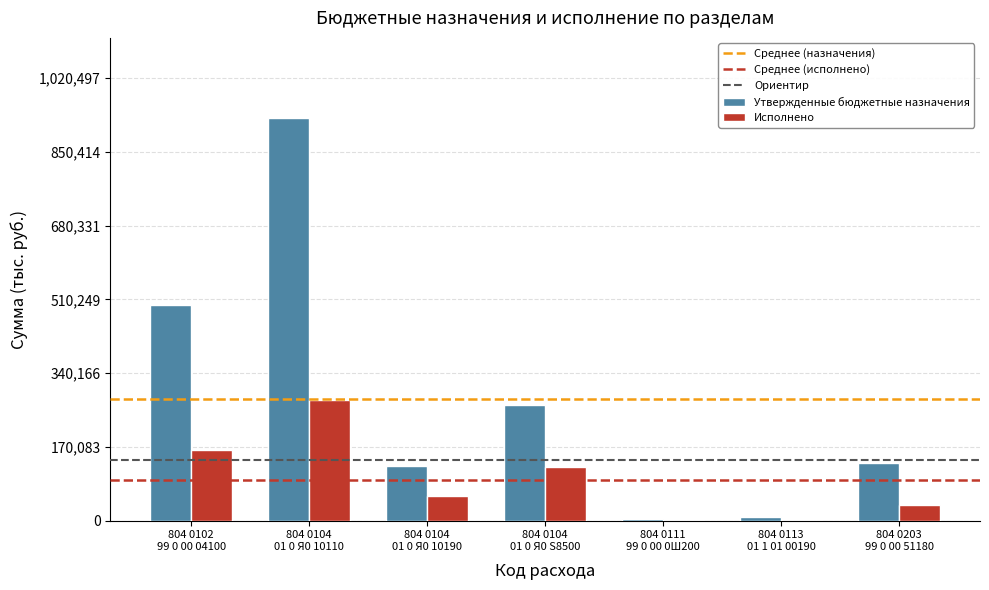

True or false: Исполнено has a value of 56631.4 at 804 0104
01 0 Я0 10190.

True